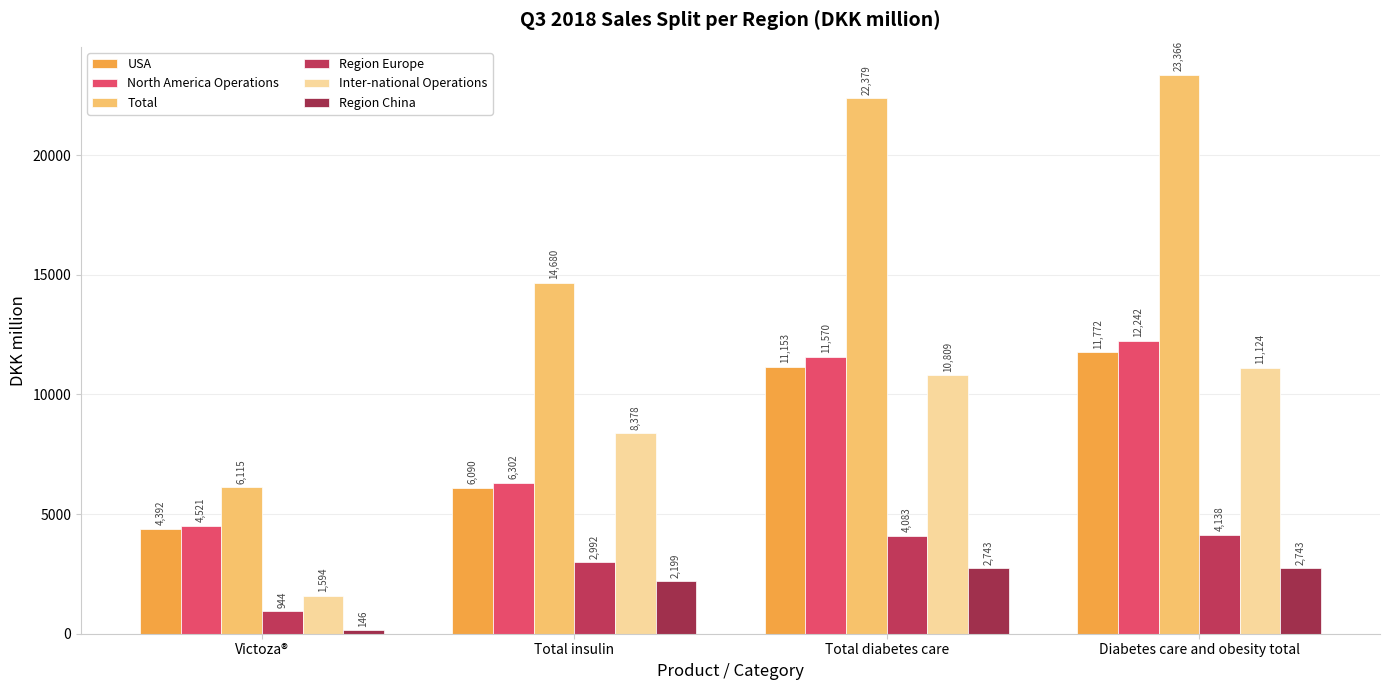

Rank the categories by Region China value from lowest to highest.

Victoza®, Total insulin, Total diabetes care, Diabetes care and obesity total